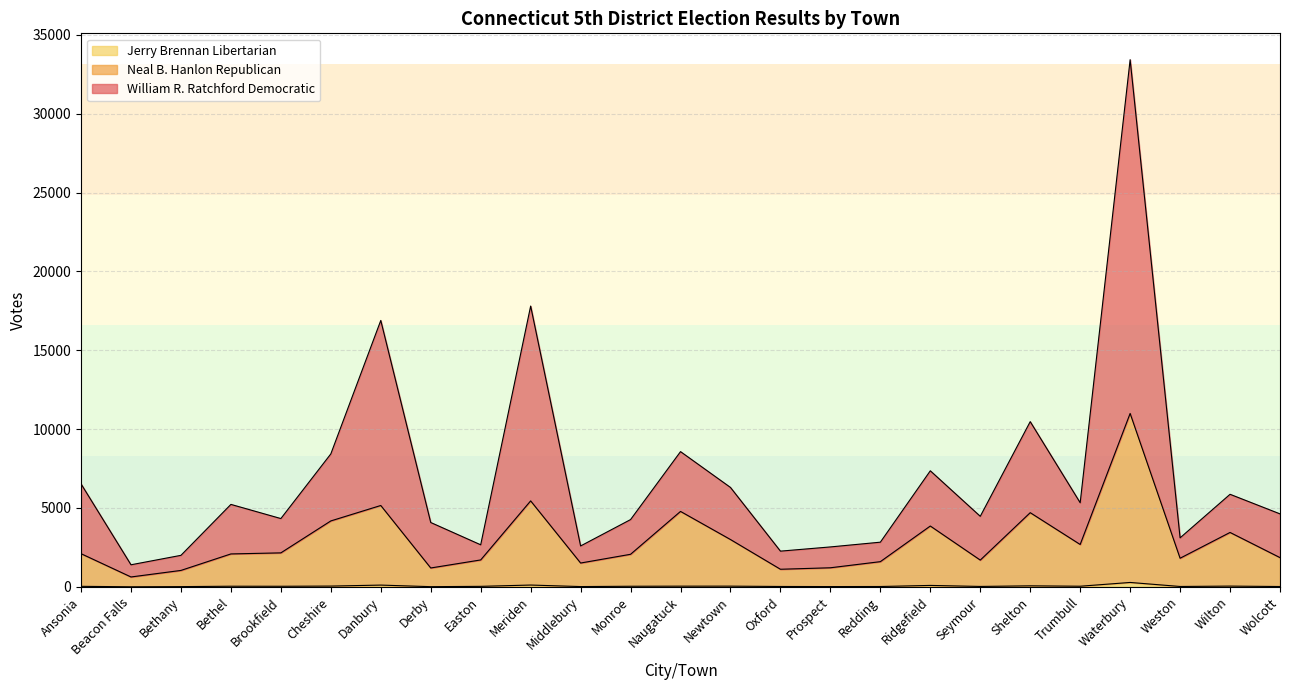

What are all the series names shown in the legend?

William R. Ratchford Democratic, Neal B. Hanlon Republican, Jerry Brennan Libertarian